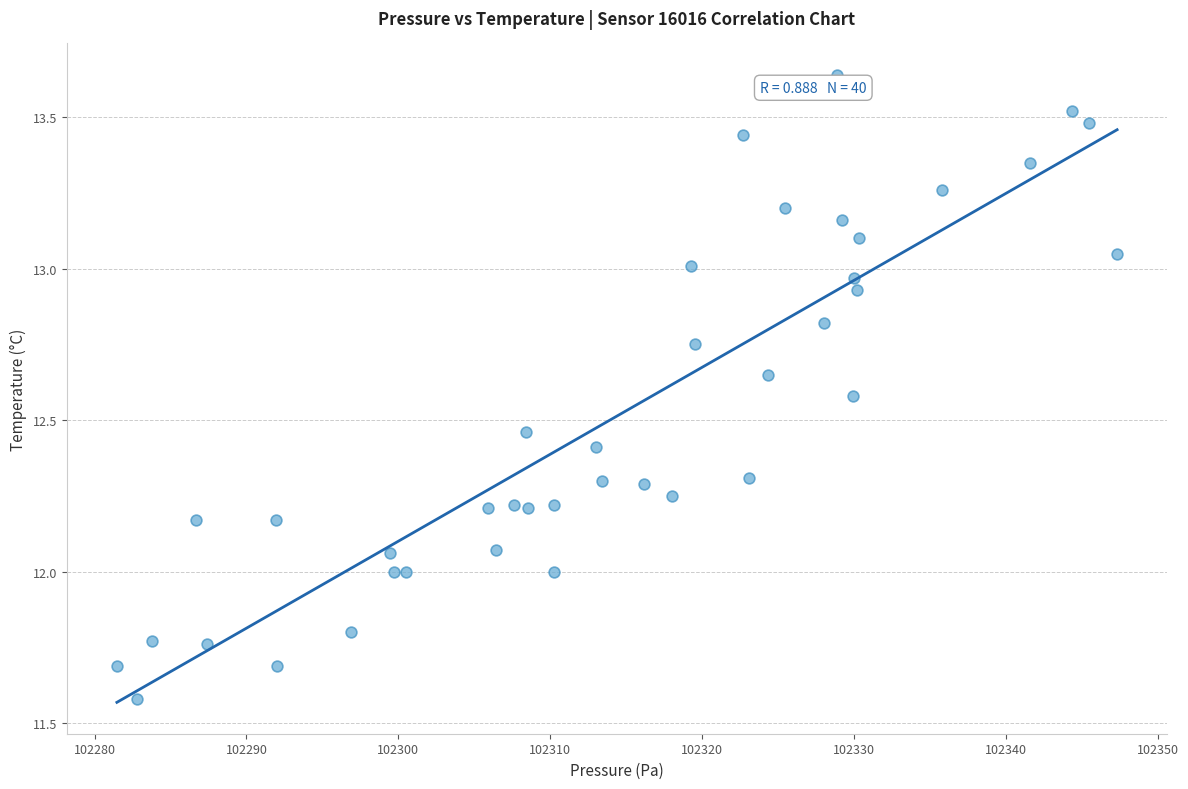

What is the range of Y values (max minus min)?

2.1